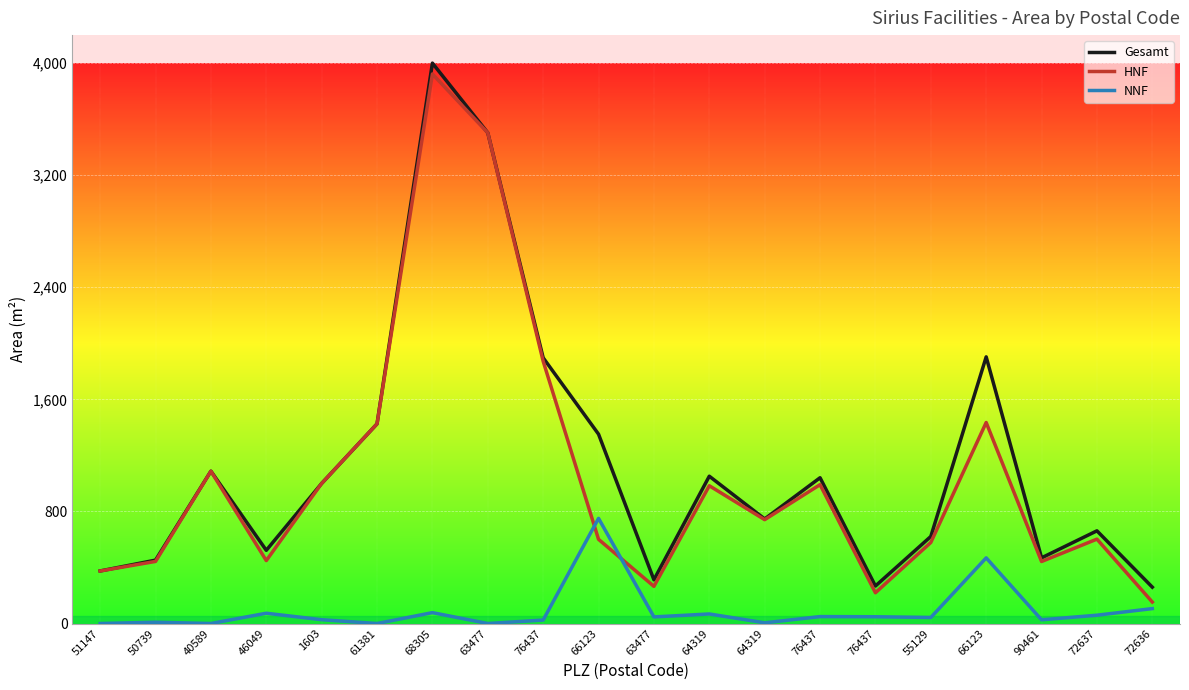

What is the difference between the Gesamt values at 76437 and 46049?

1374.4